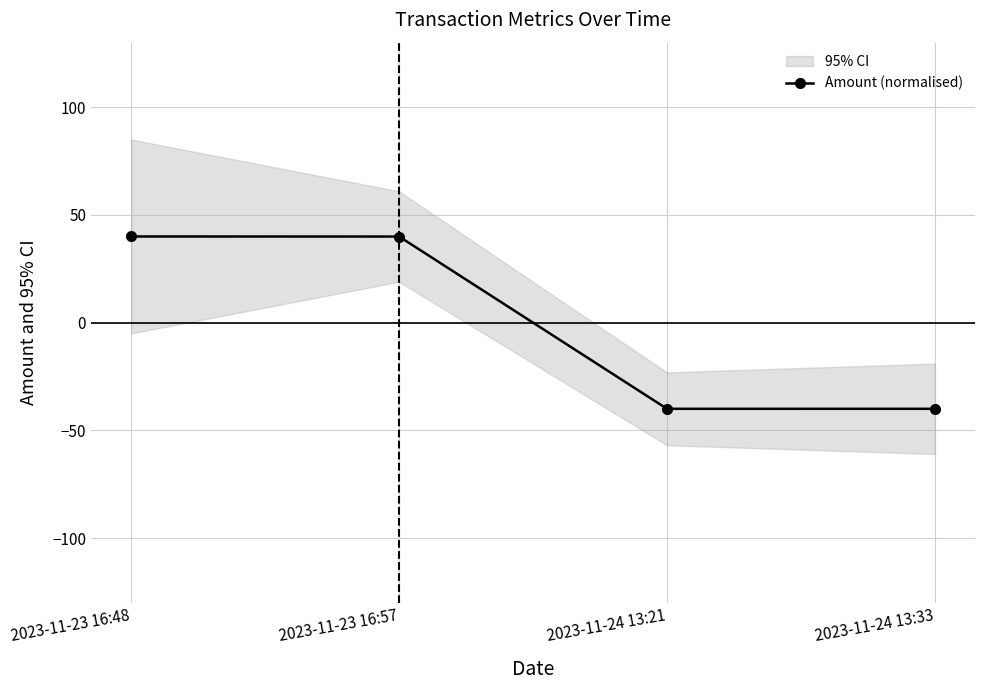

Between 2023-11-24 13:33 and 2023-11-23 16:57, which is larger?

2023-11-23 16:57